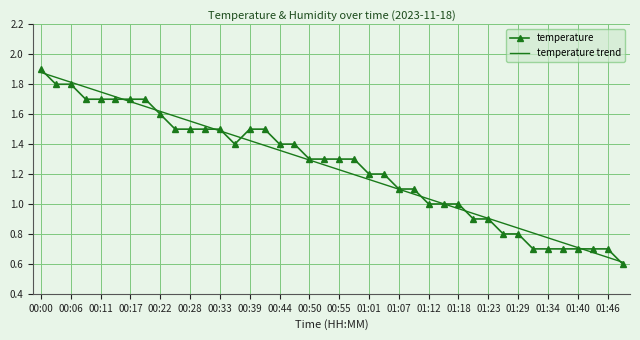

What is the difference between the maximum and second lowest values in the temperature trend series?

1.2